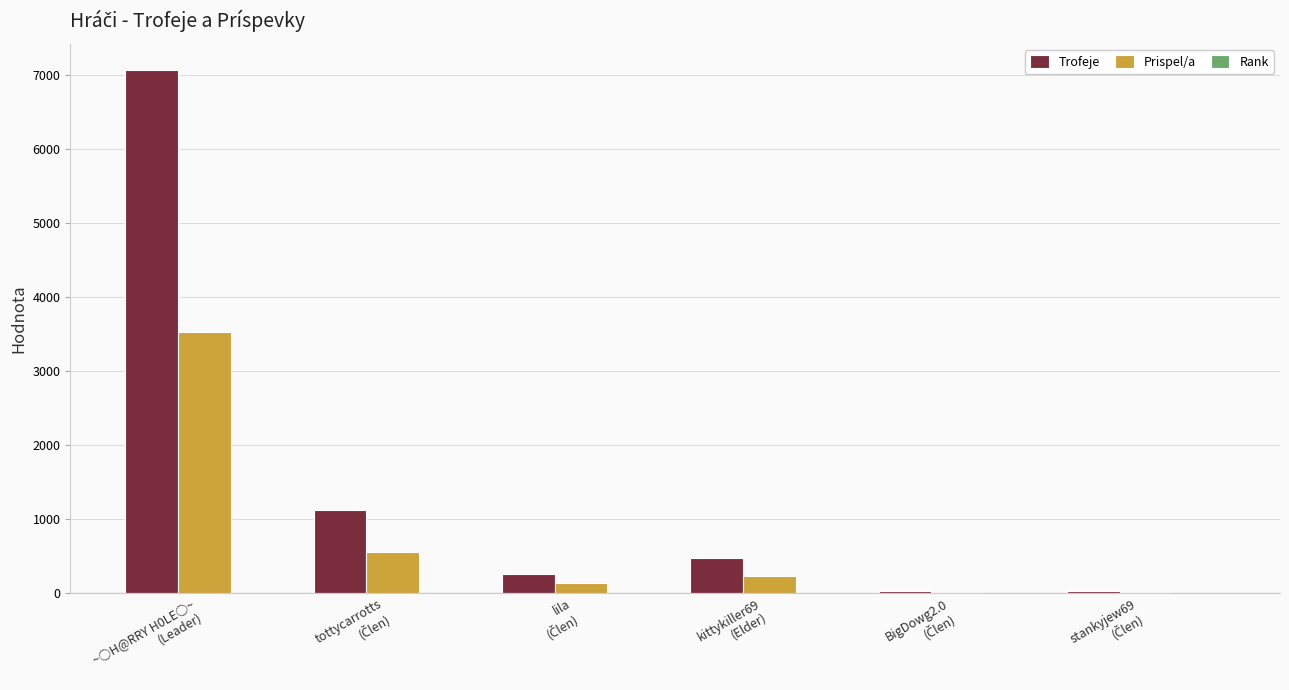

What is the sum of all Prispel/a values?

4484